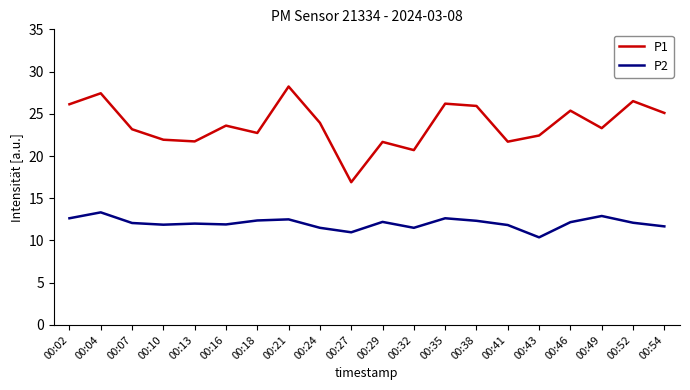

In P1, how many points are higher than both neighbors (excluding endpoints)?

7